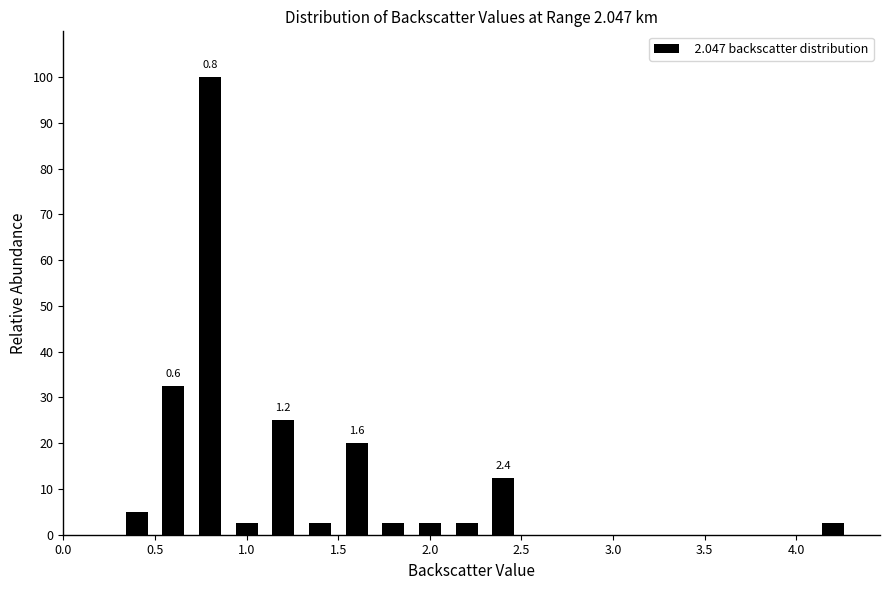

Over which range of the x-axis is the bar tallest?

0.7 to 0.9